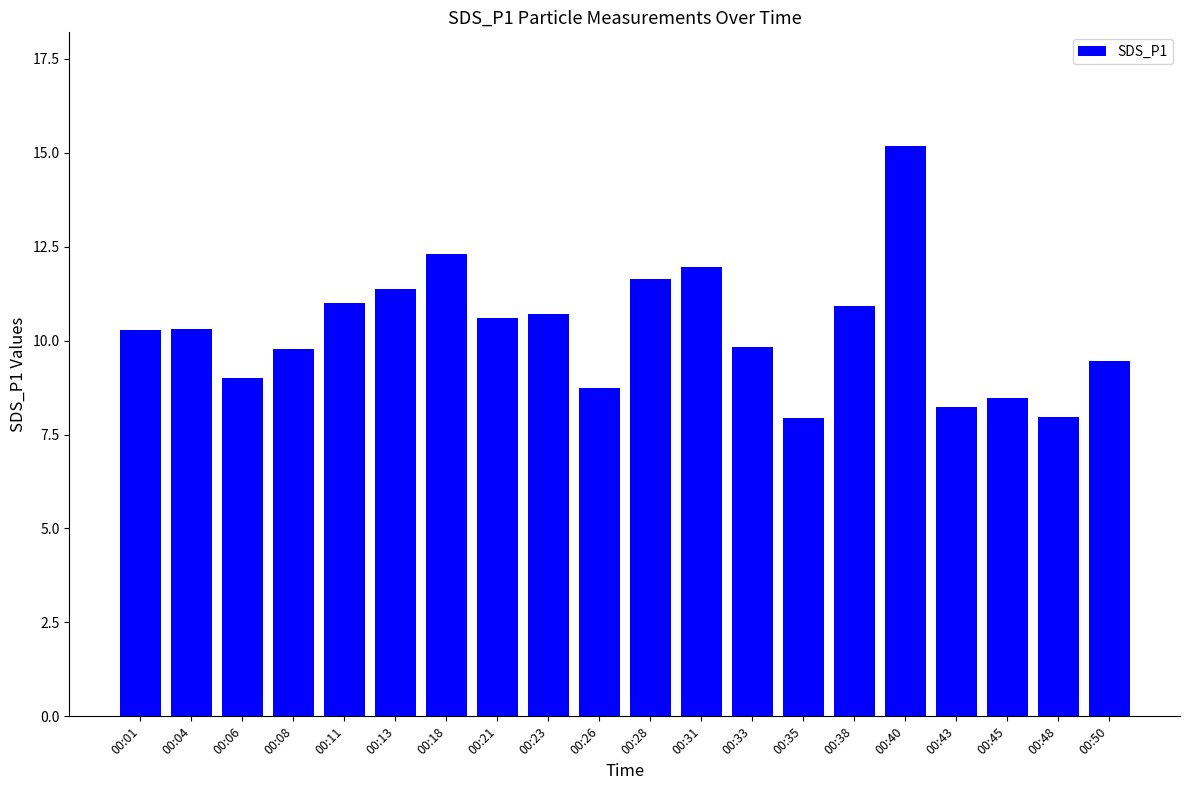

The chart shows a value of 10.9 at 00:38. True or false?

True